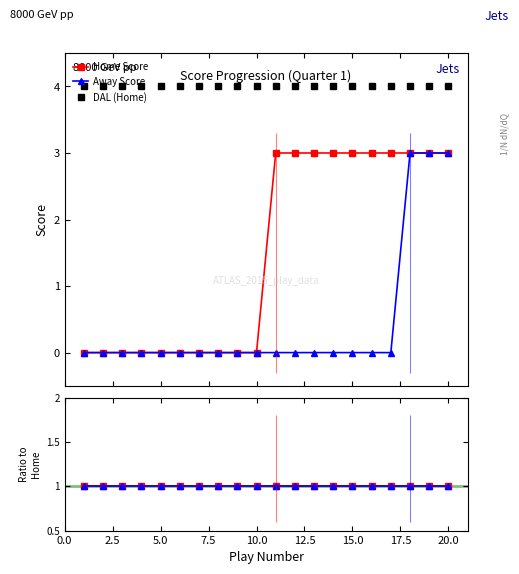

Is it true that Home Score equals 2 at 18?

False